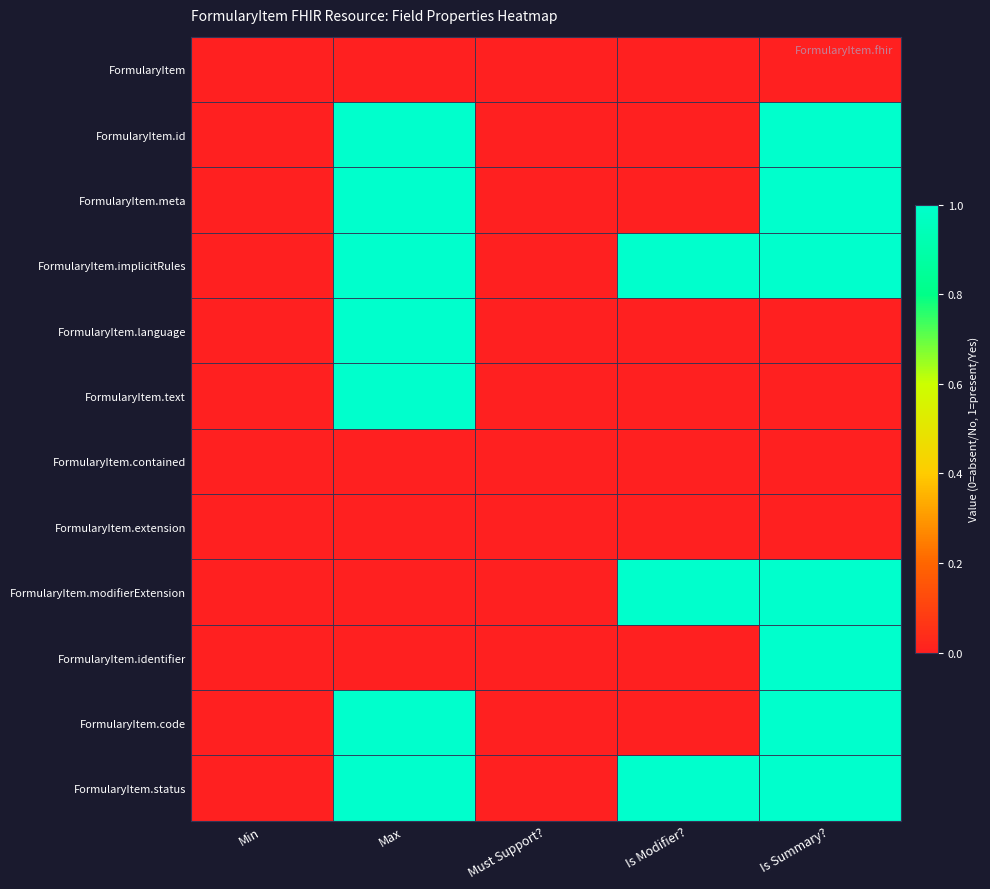

What is the spread (max minus min) of values at Is Summary??

1